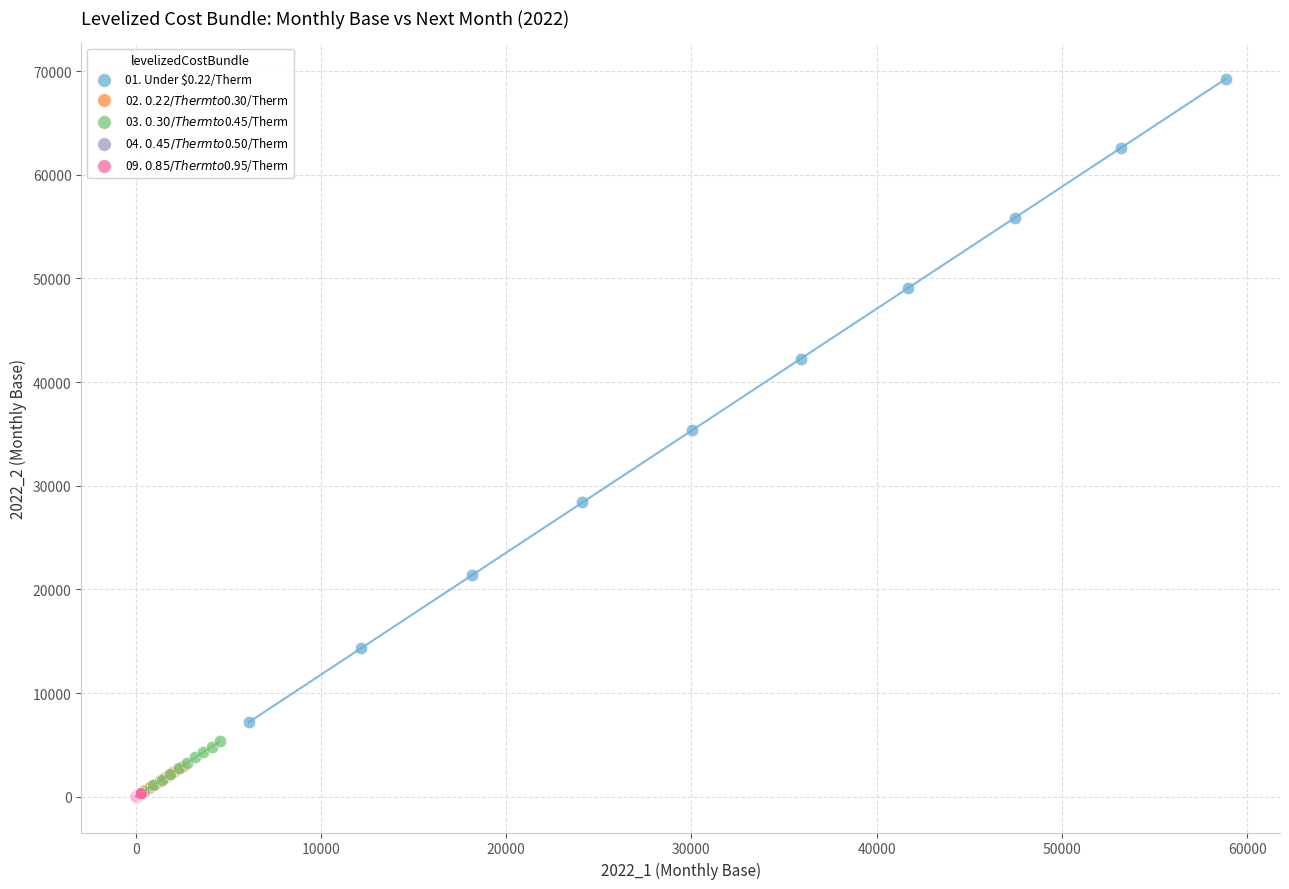

Which series reaches the maximum Y coordinate?

01. Under $0.22/Therm